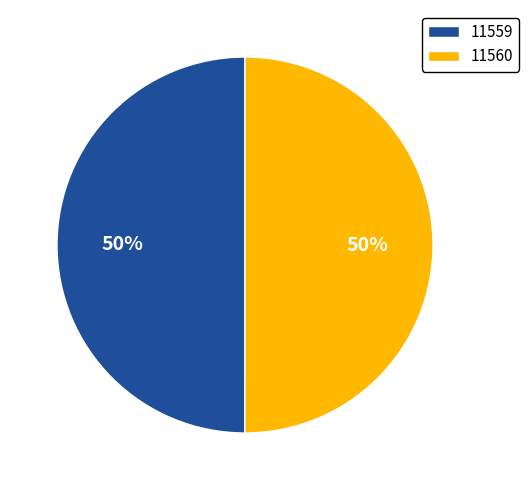

To the nearest percent, what portion does 11560 represent?

50%